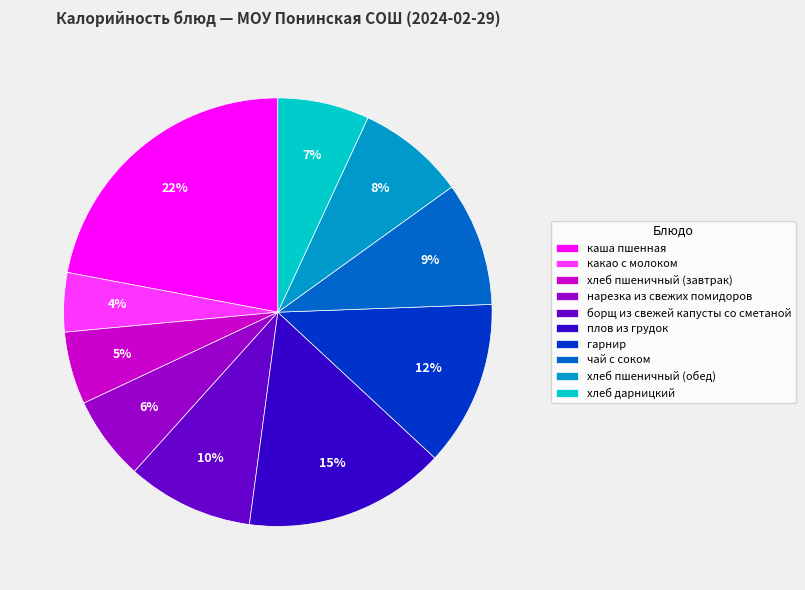

Does плов из грудок account for over 50% of the chart?

No